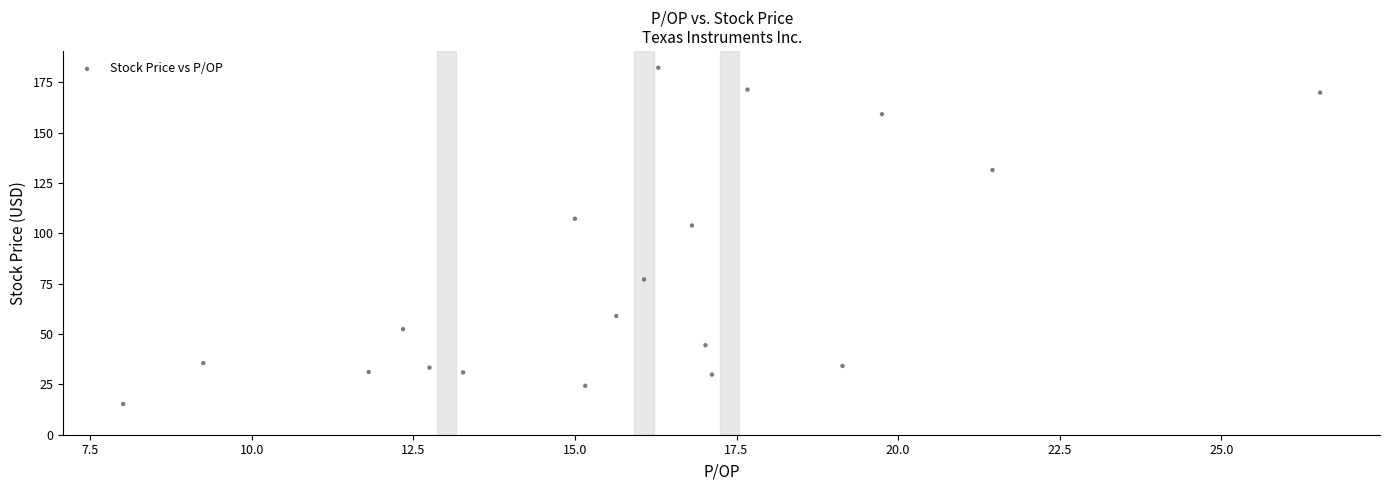

What is the range of Y values (max minus min)?

167.0